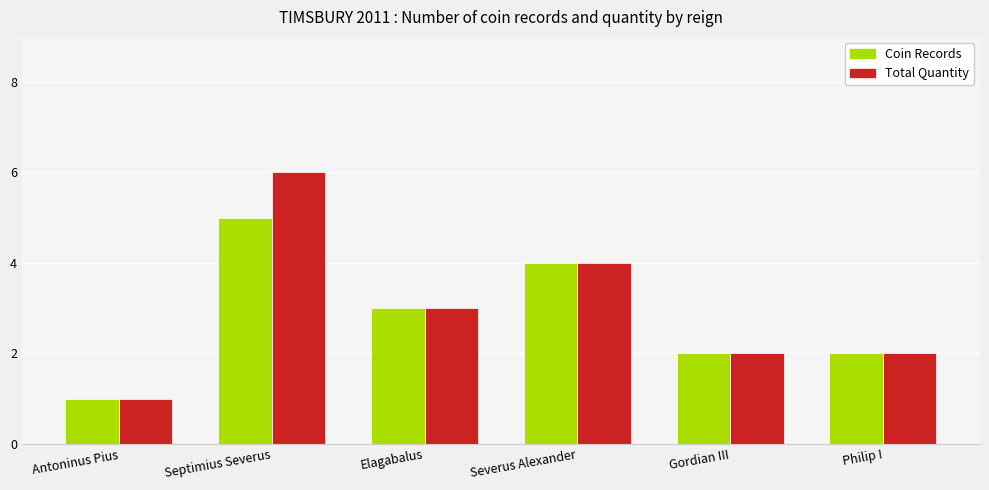

At which label is Total Quantity closest to 3?

Elagabalus